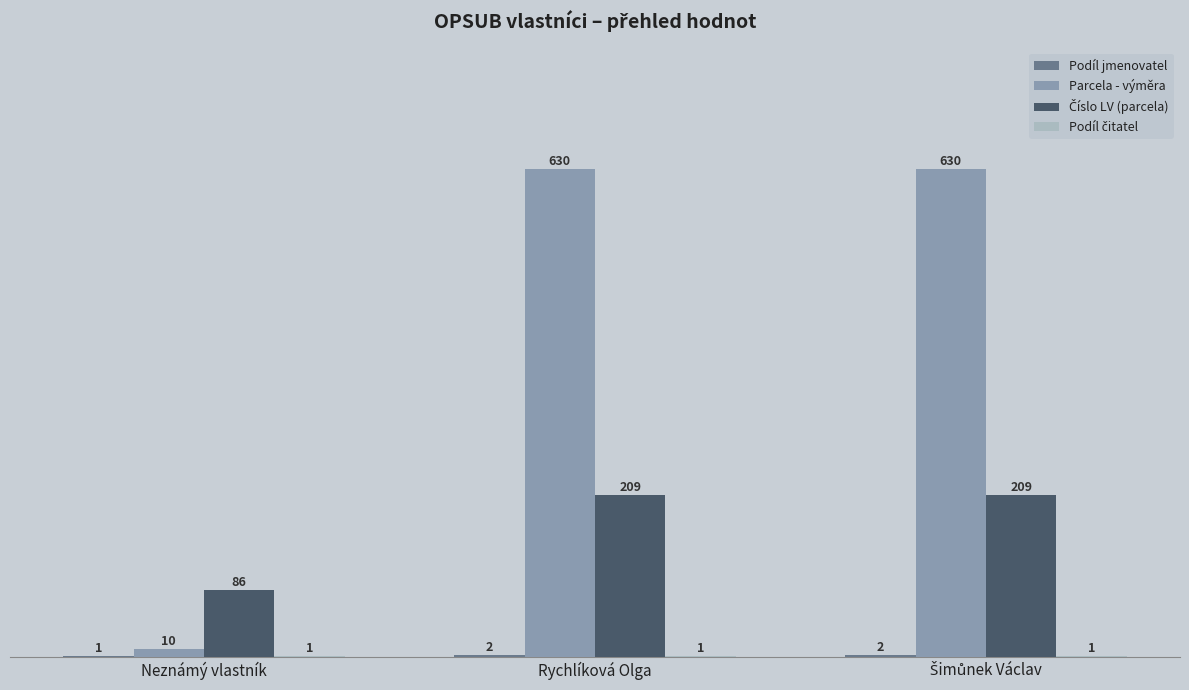

Which series has the largest total across all categories?

Parcela - výměra